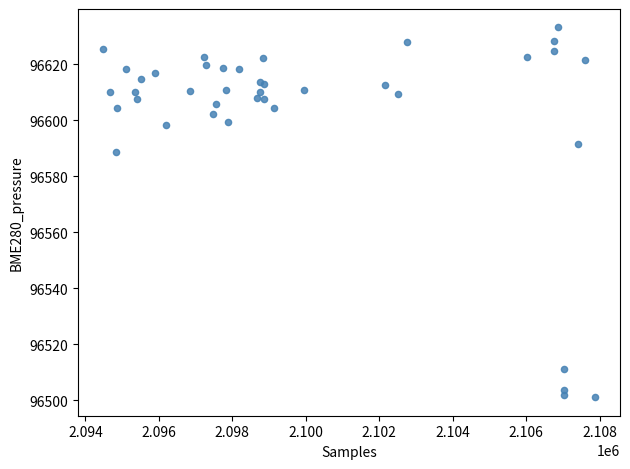

What Y value in the scatter plot is closest to 96567?

96588.7